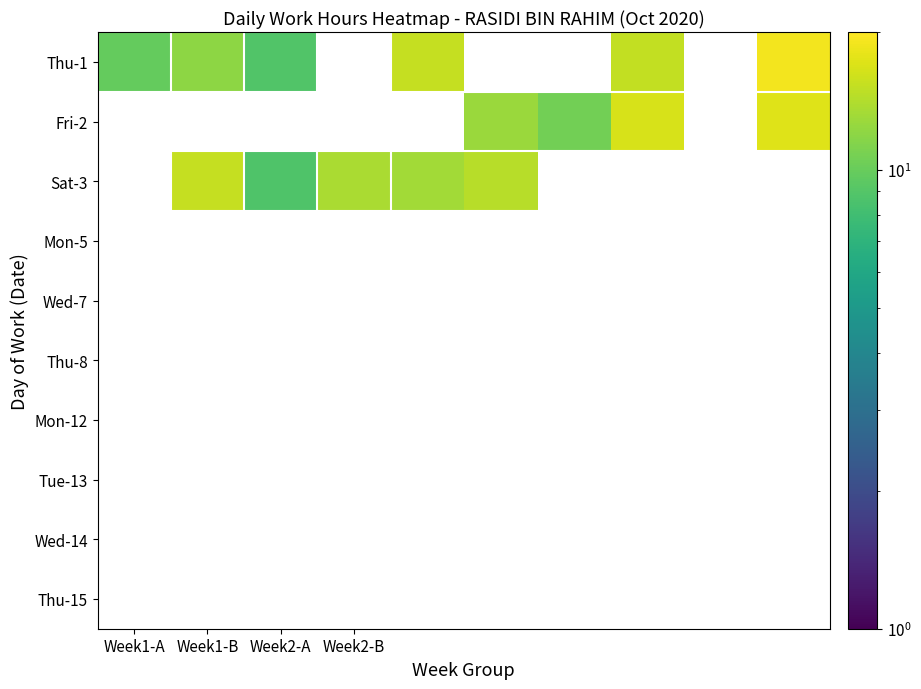

What is the maximum value shown in the chart?

18.9